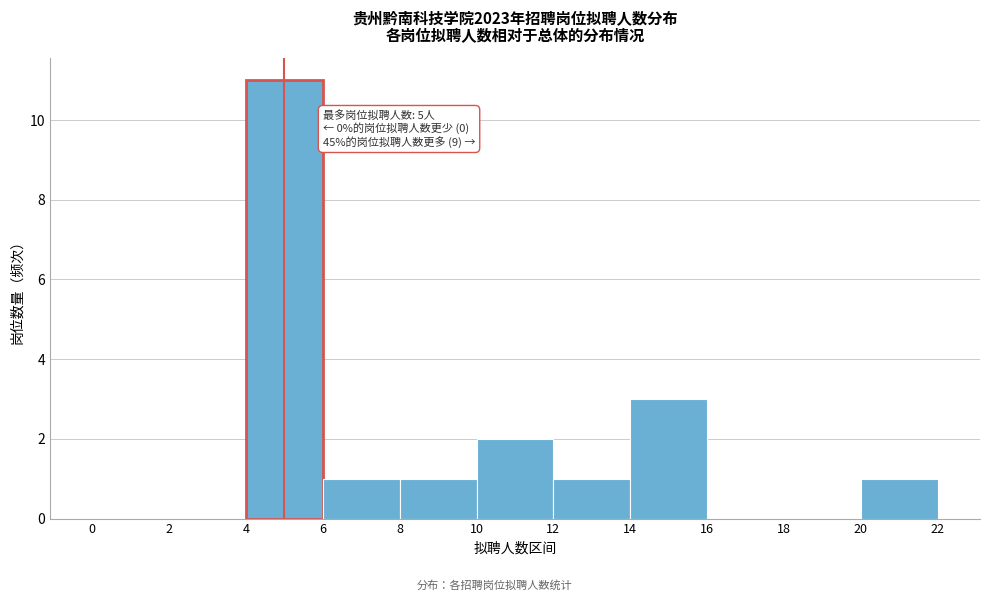

Which range on the x-axis has the tallest bar?

4 to 6